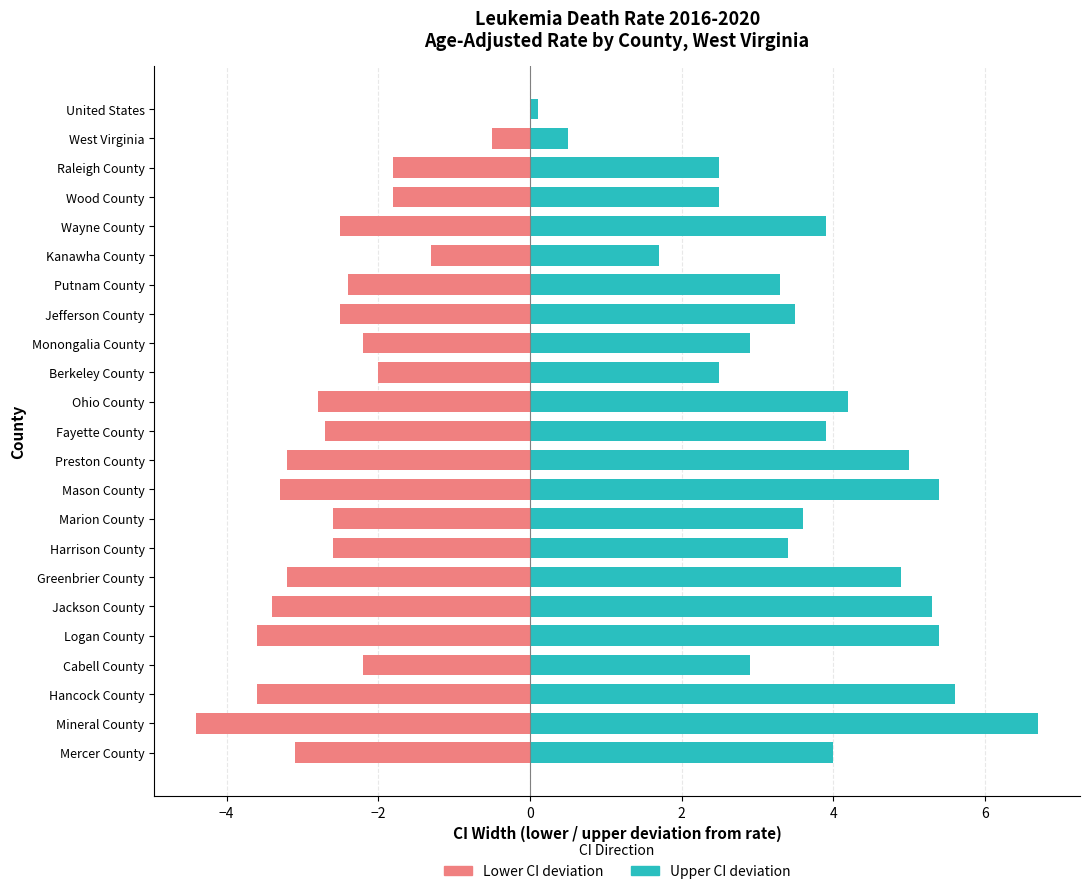

At Marion County, list the series in order from largest to smallest.

Upper CI deviation, Lower CI deviation